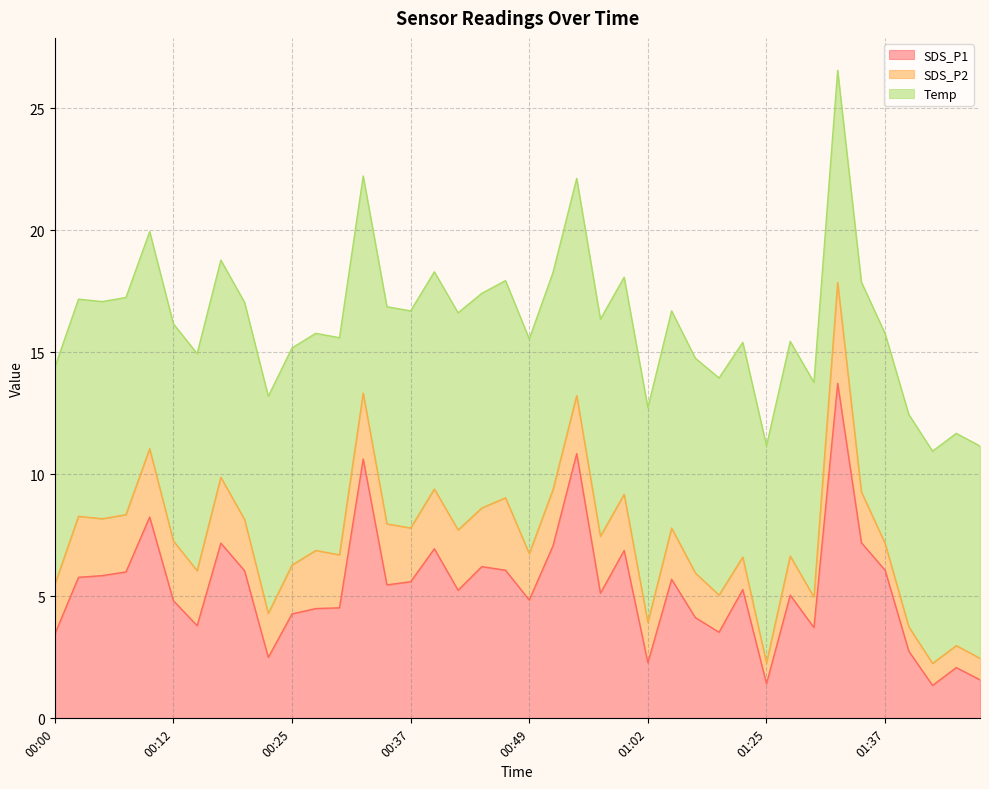

In SDS_P2, how many points are lower than both neighbors (excluding endpoints)?

10